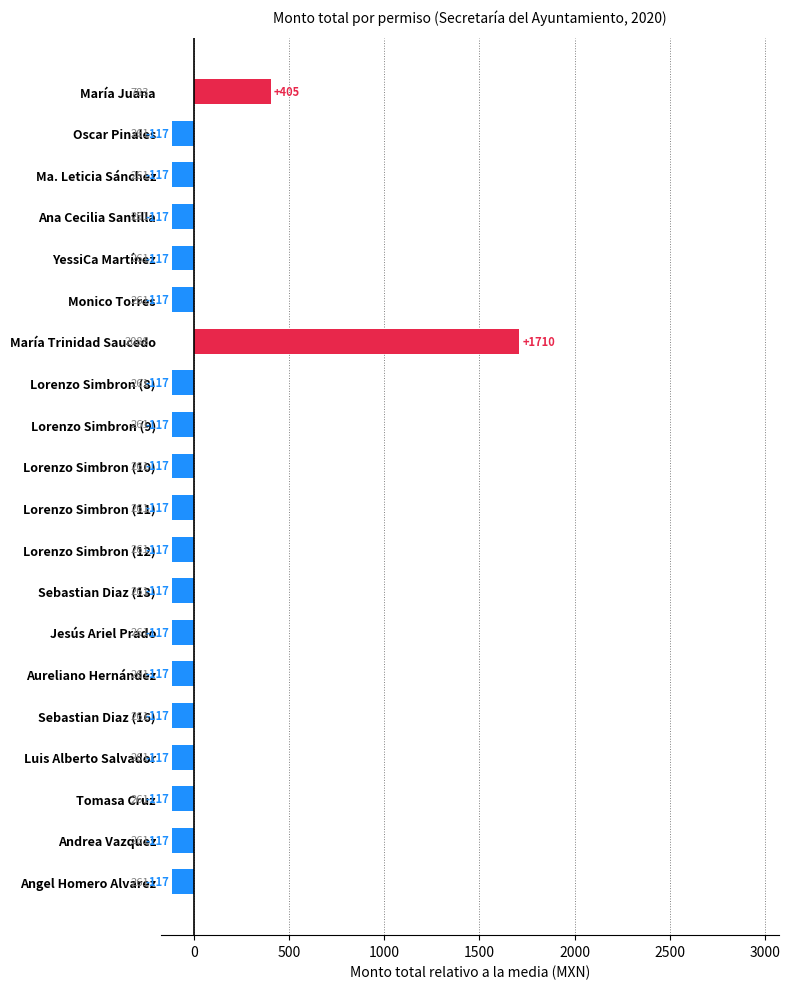

At which label is the value closest to 796?

María Juana